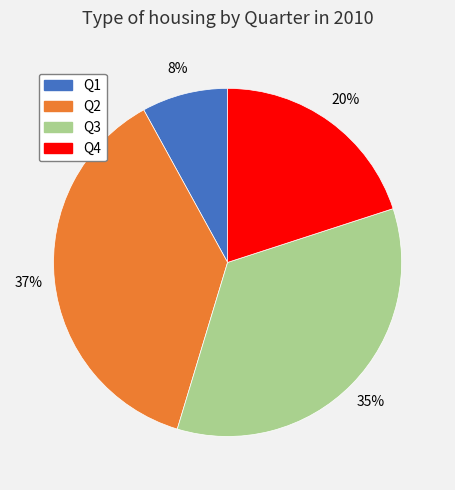

To the nearest percent, what is the difference between the Q3 and Q4 slice percentages?

15%